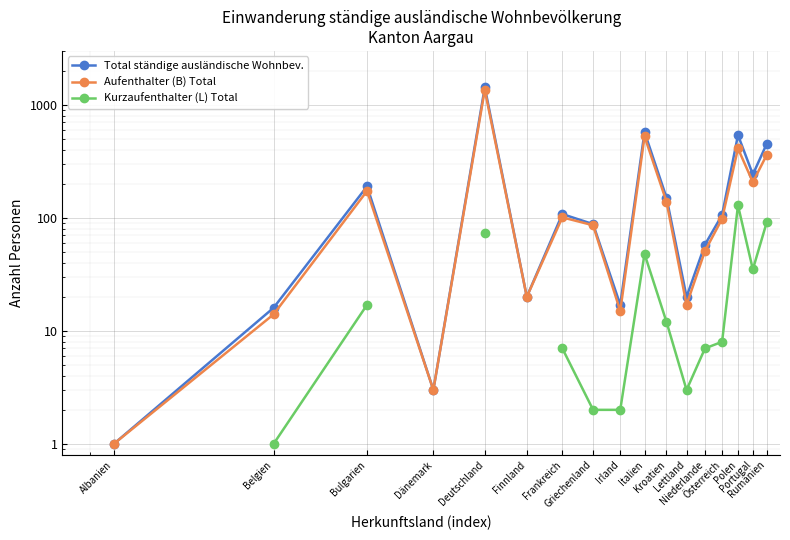

At which category is the sum across all series the highest?

Deutschland